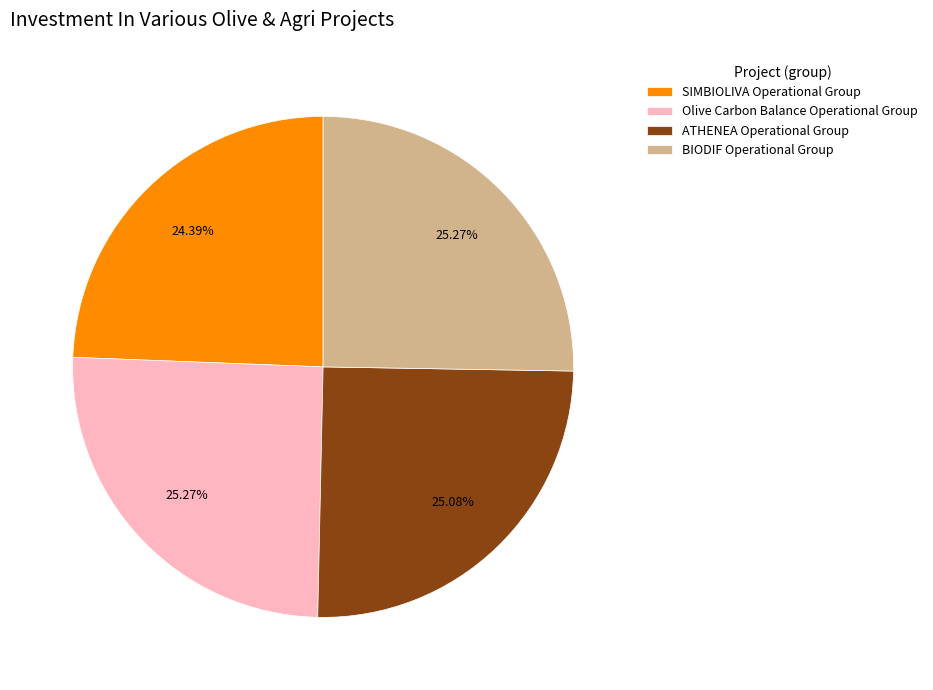

To the nearest percent, what percentage of the pie is Olive Carbon Balance?

25%